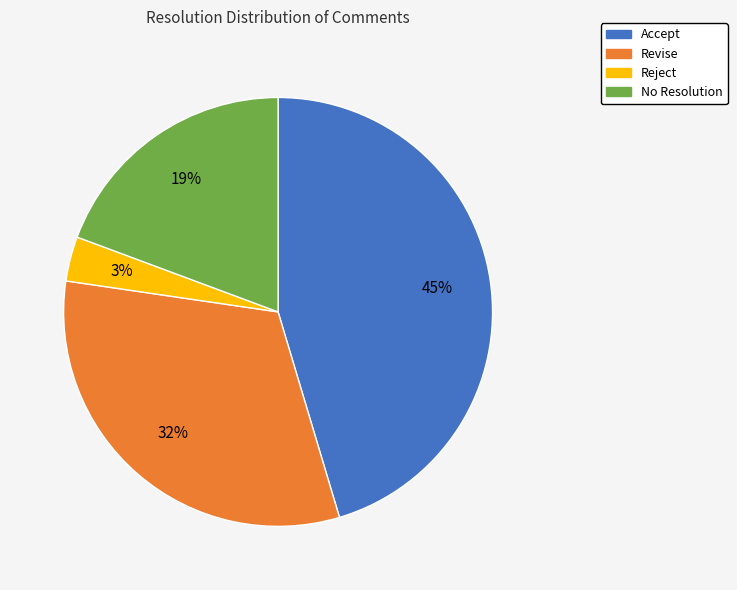

Do Revise and No Resolution together represent more than half of the pie?

Yes